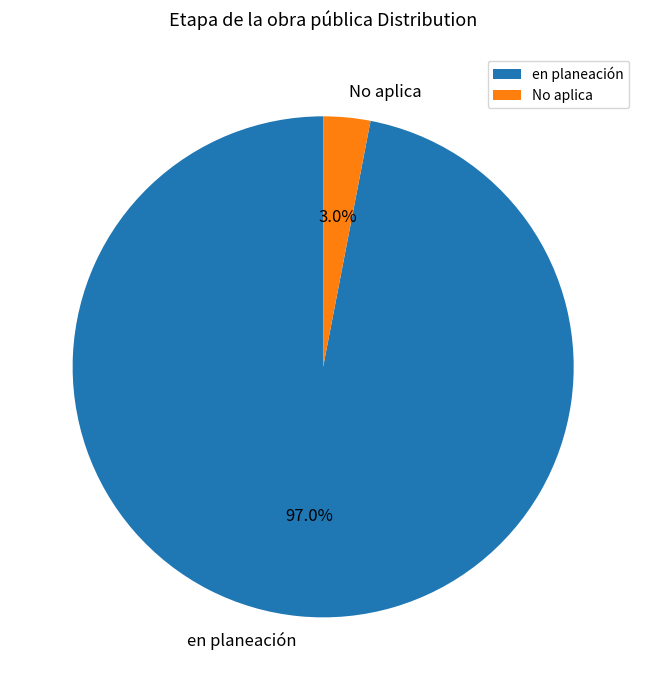

What percentage is the No aplica slice, to the nearest percent?

3%